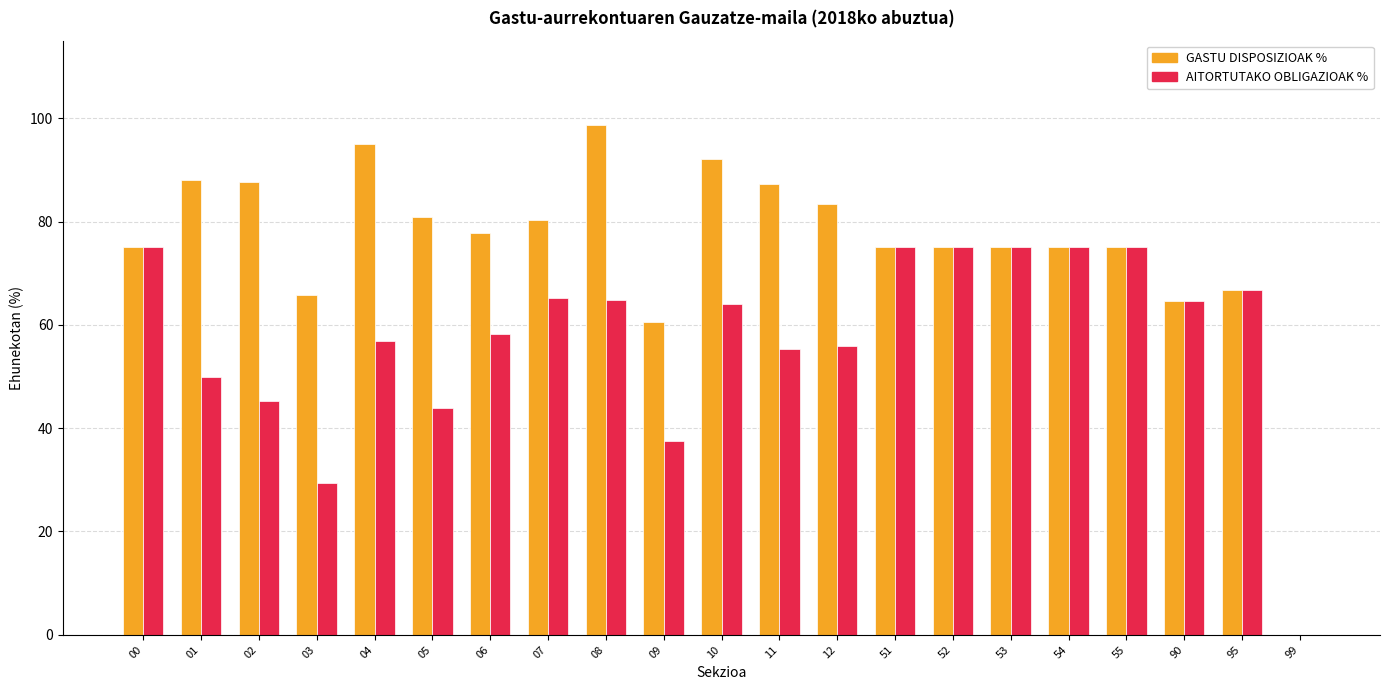

What is the maximum value for AITORTUTAKO OBLIGAZIOAK %?

75.0